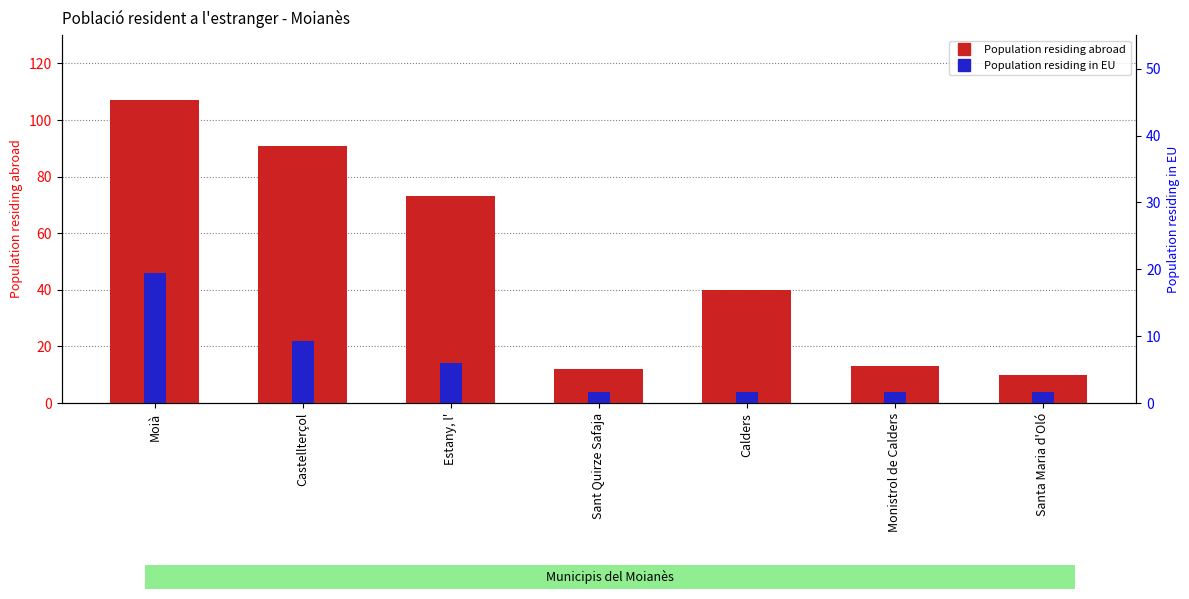

How many values in the Population residing abroad series are below 40?

3